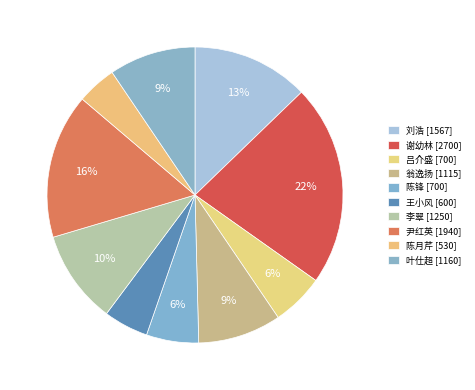

Rank the categories by value from highest to lowest.

谢幼林, 尹红英, 刘浩, 李翠, 叶仕超, 翁逸扬, 吕介盛, 陈锋, 王小风, 陈月芹